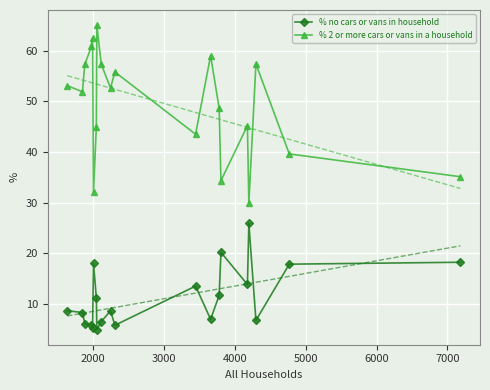

What is the value of the % 2 or more cars or vans in a household point at the 4th from the left?

60.8